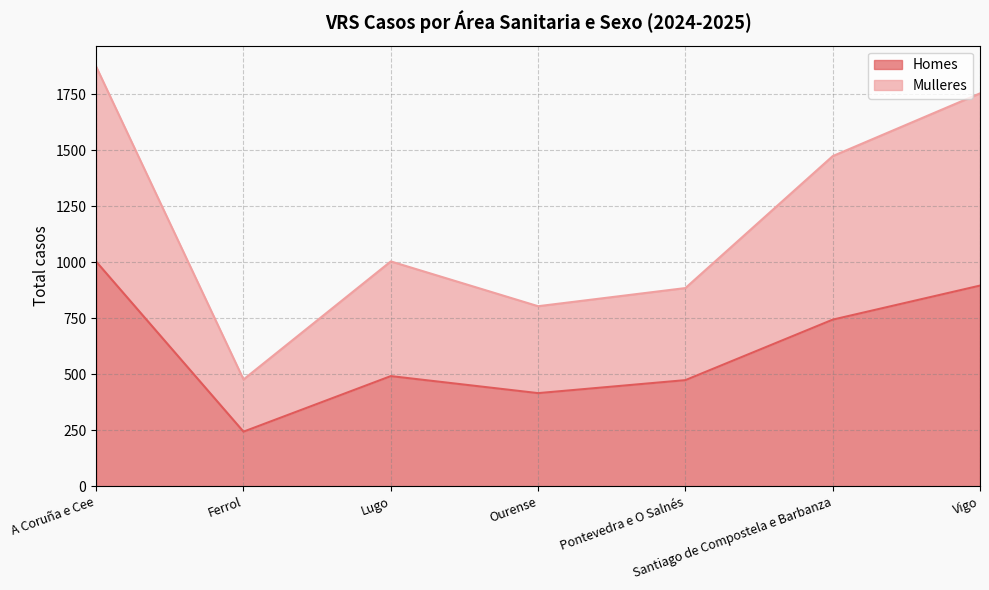

At which label does Homes reach its minimum?

Ferrol